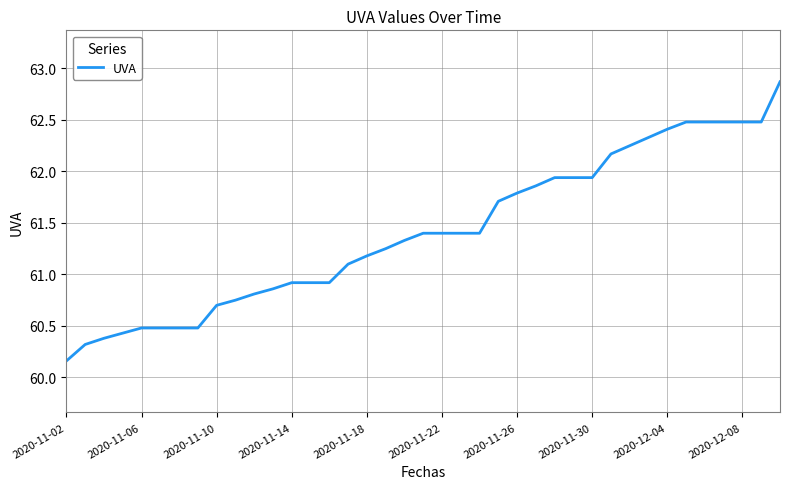

What is the greatest value displayed?

62.9